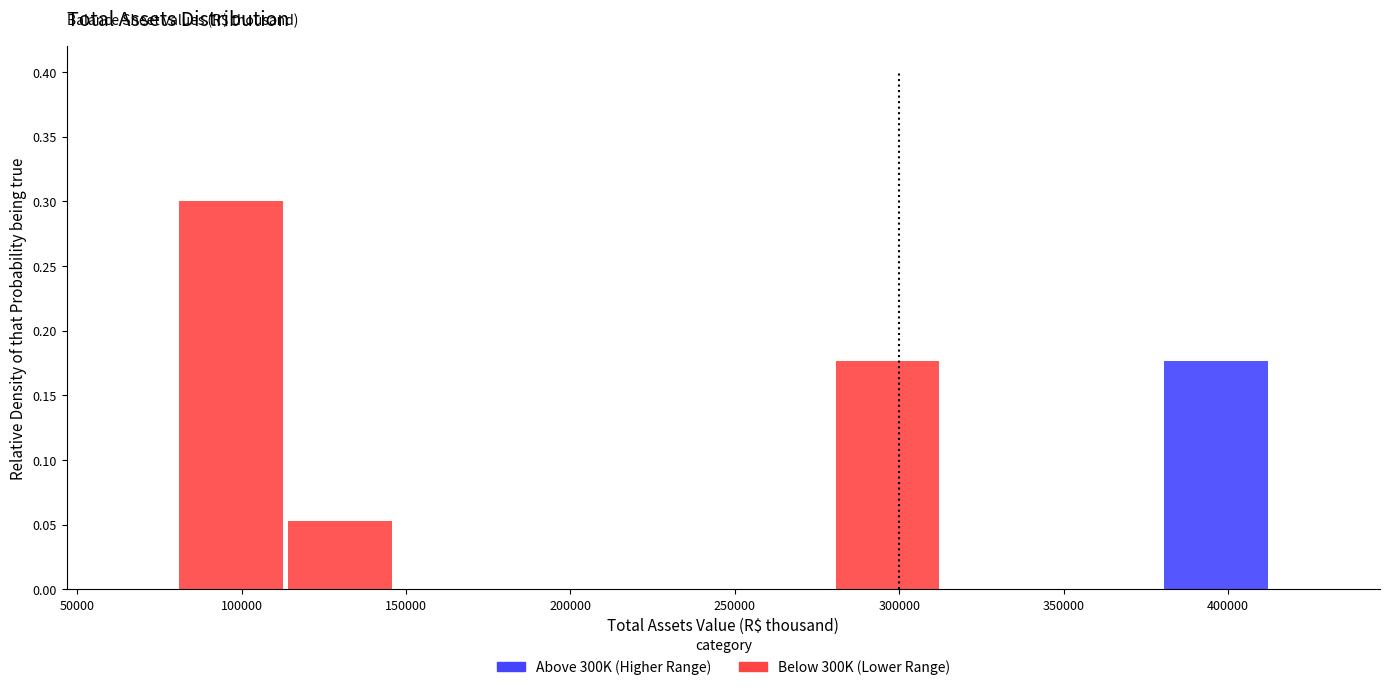

Which range on the x-axis has the tallest stacked bar (by total height)?

80000 to 115000